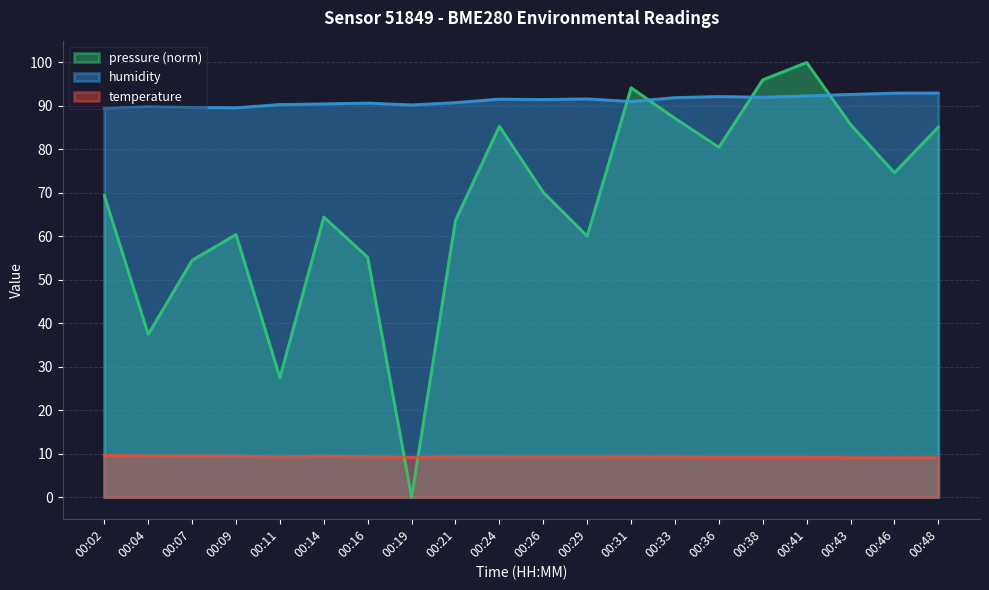

In pressure_norm, how many points are higher than both neighbors (excluding endpoints)?

5